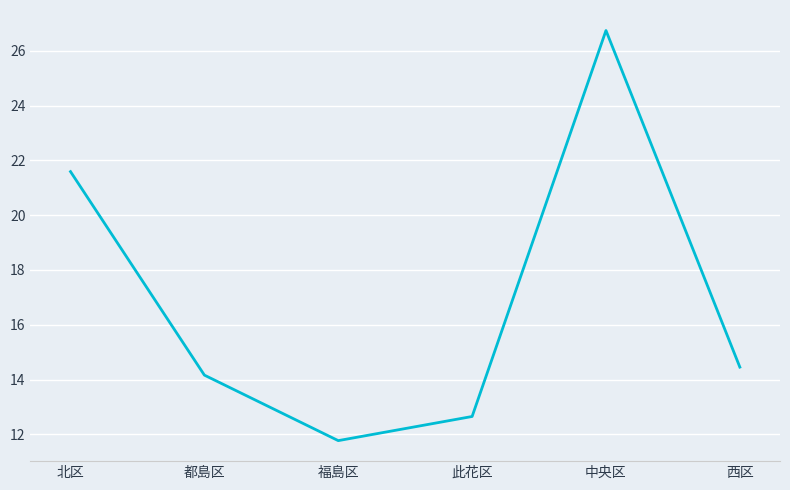

How many lines are shown in the chart?

1